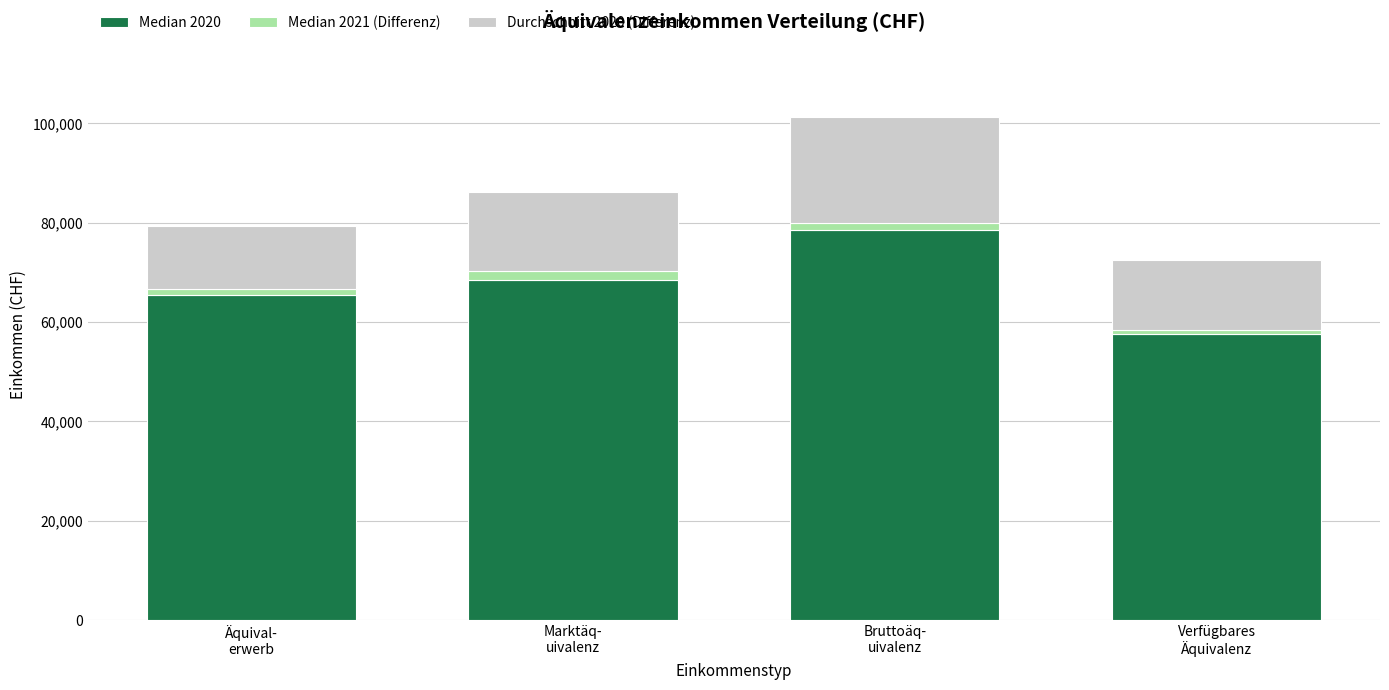

What is the highest value of the Median 2020 series?

78624.5